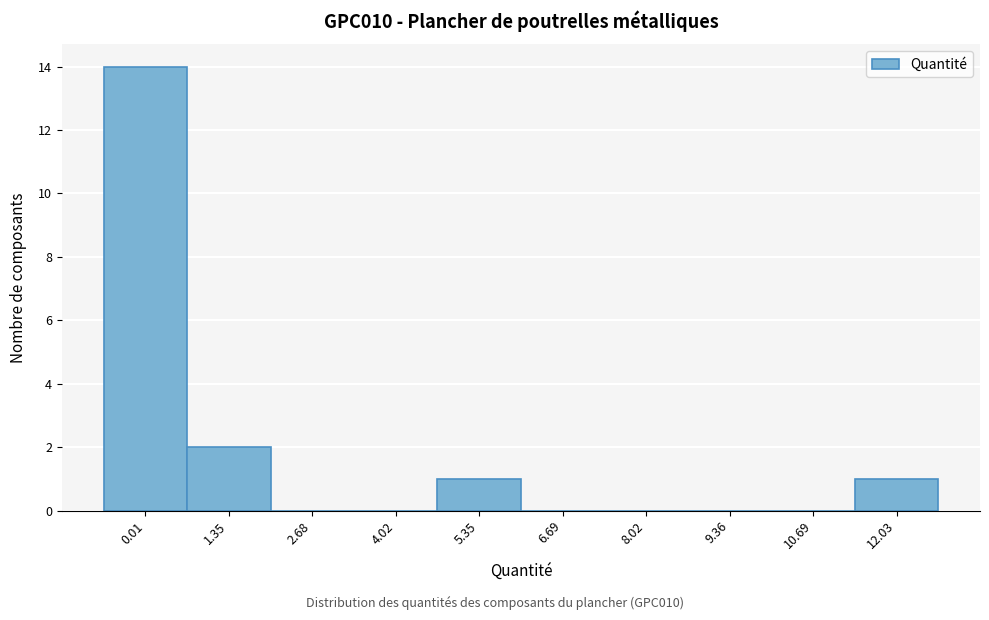

Reading left to right, what are all the values shown in this chart?

0.01=14	1.35=2	2.68=0	4.02=0	5.35=1	6.69=0	8.02=0	9.36=0	10.69=0	12.03=1